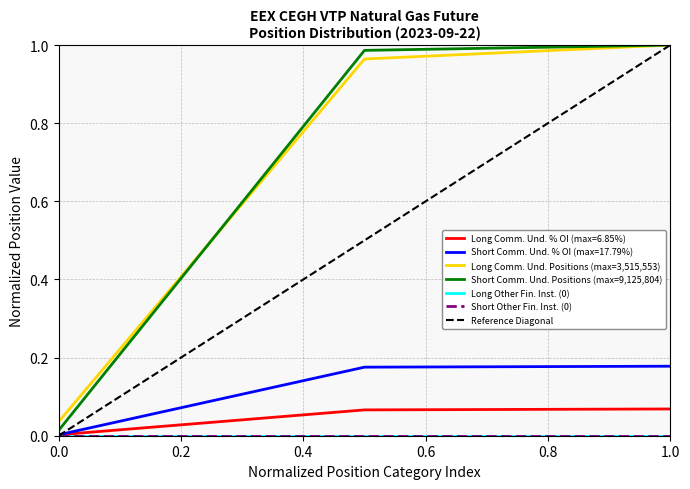

Is this an area chart (filled region under the line)?

No